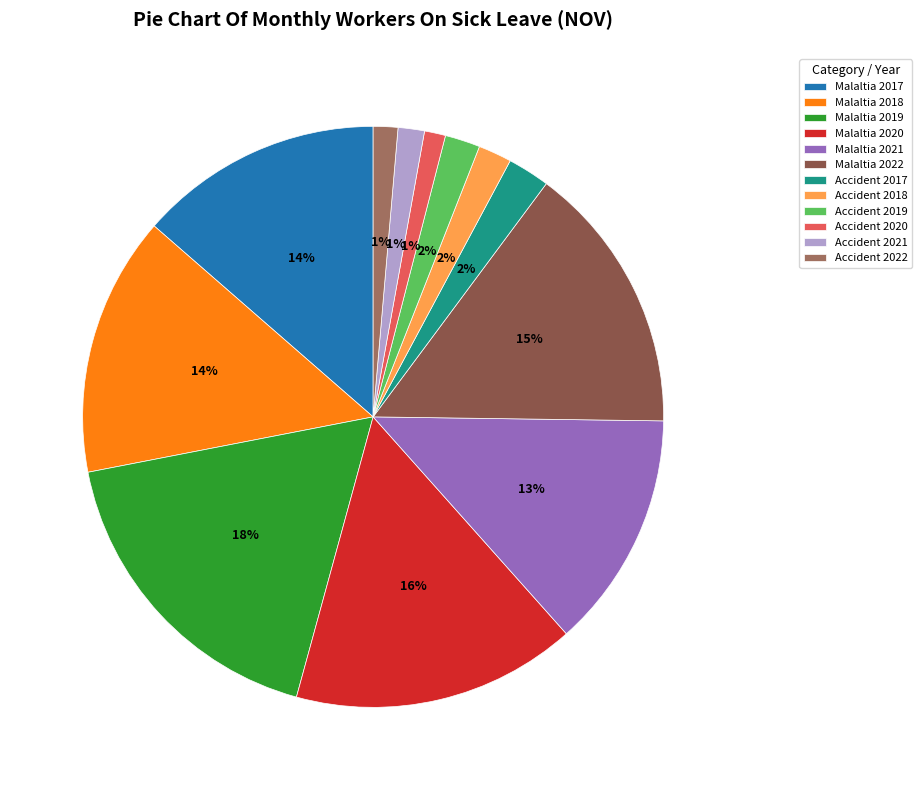

True or false: Accident 2022 accounts for 11% of the total.

False